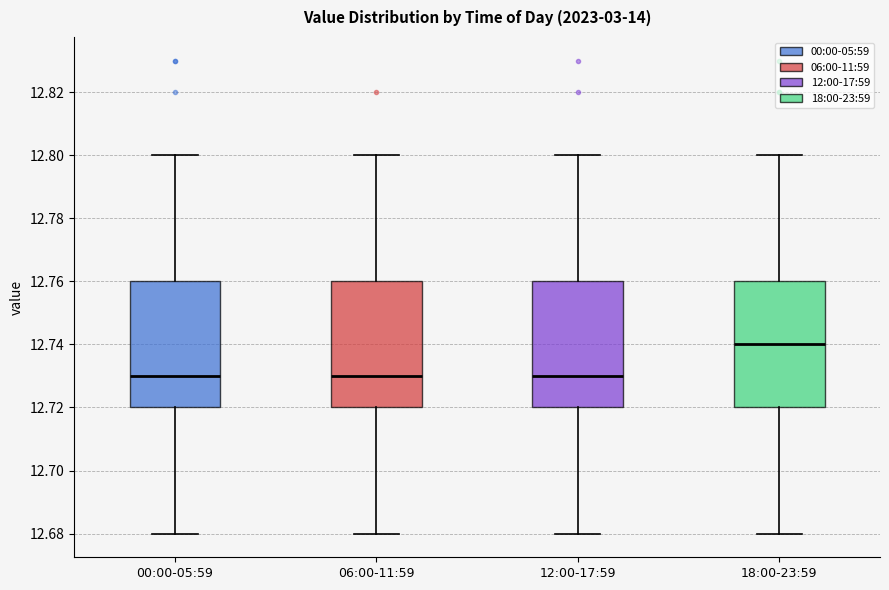

Where is the upper edge of the box for 06:00-11:59 on the y-axis? The values are not printed on the chart, so give them approximately, as read against the axis.

12.76